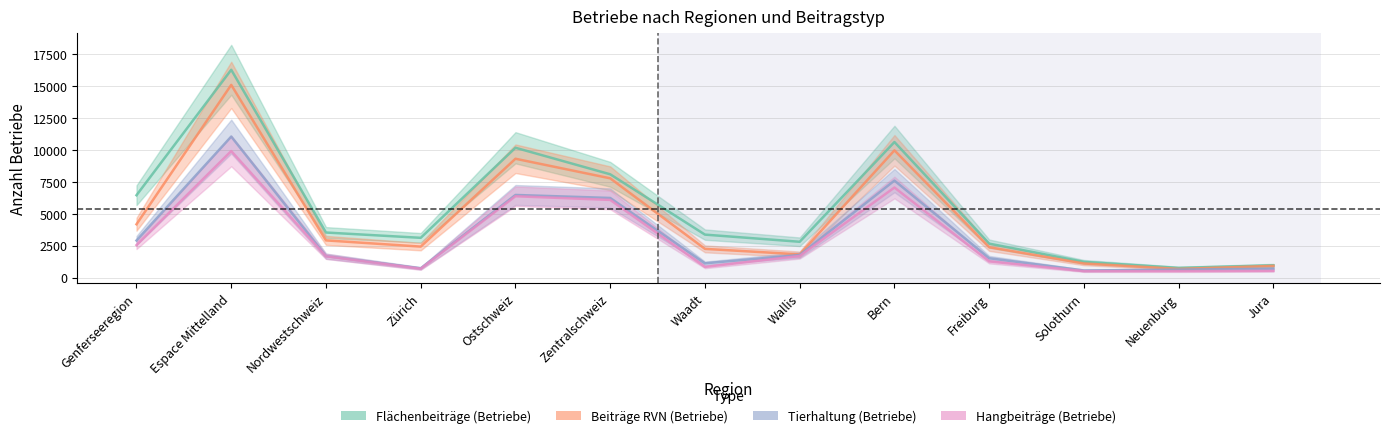

At which category does Flächenbeiträge (Betriebe) reach its first local peak?

Espace Mittelland